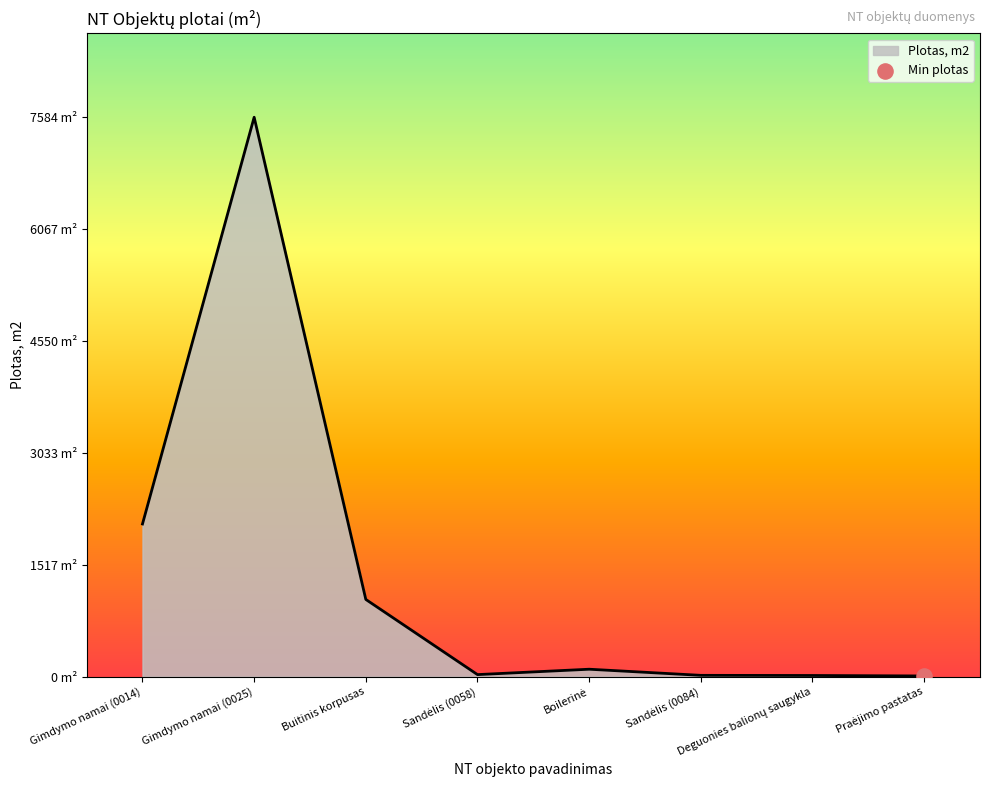

What is the change in value from Gimdymo namai (0014) to Gimdymo namai (0025)?

+5513.6